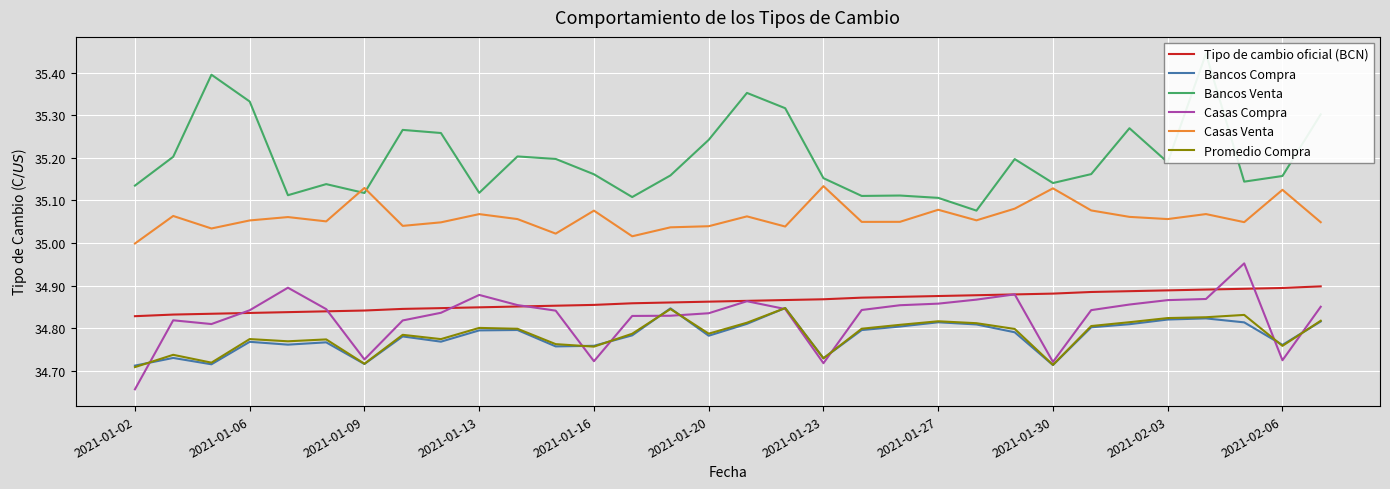

True or false: Bancos Compra has a value of 49.9 at 2021-02-06.

False